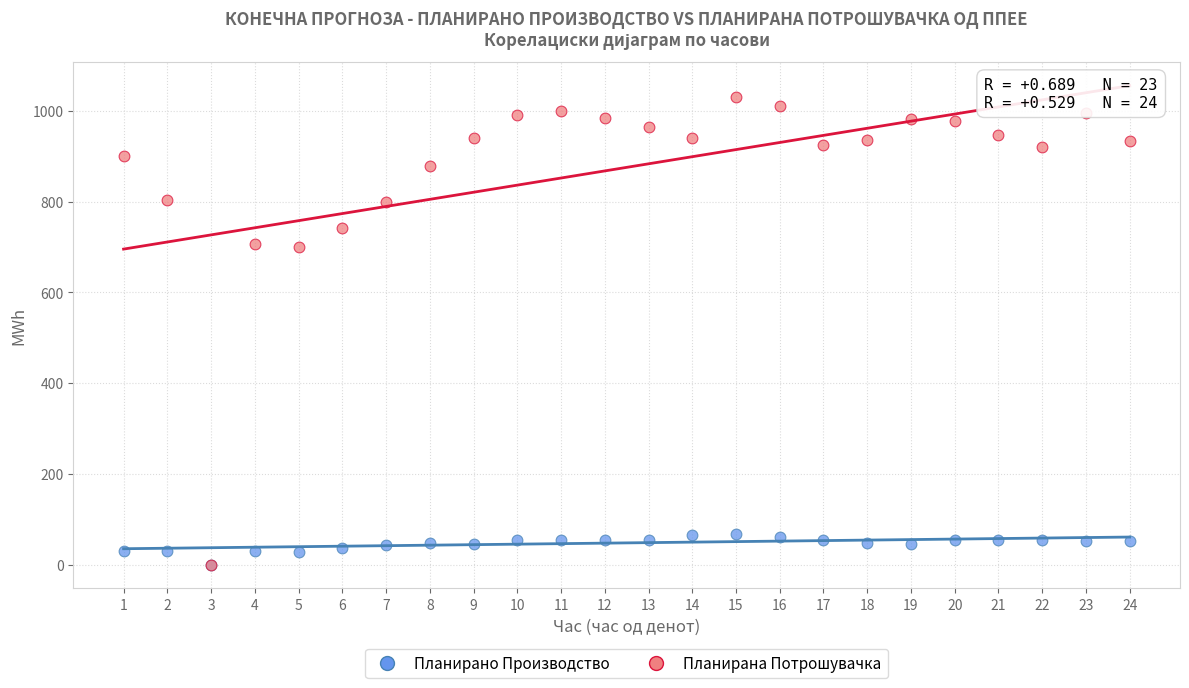

What are all the series names shown in the legend?

Планирано Производство, Планирана Потрошувачка